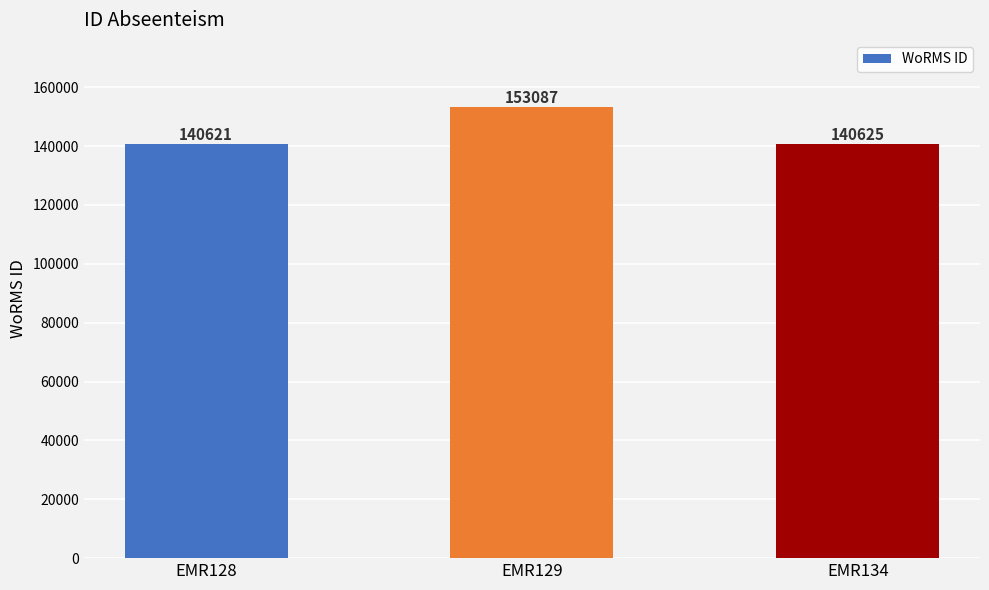

List the labels in order of value, smallest first.

EMR128, EMR134, EMR129